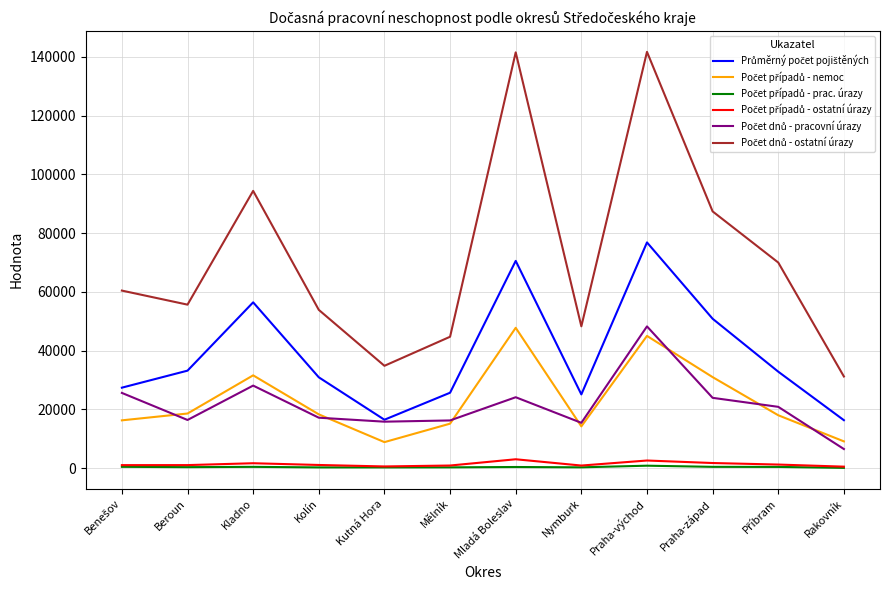

In Průměrný počet pojištěných, how many points are lower than both neighbors (excluding endpoints)?

2